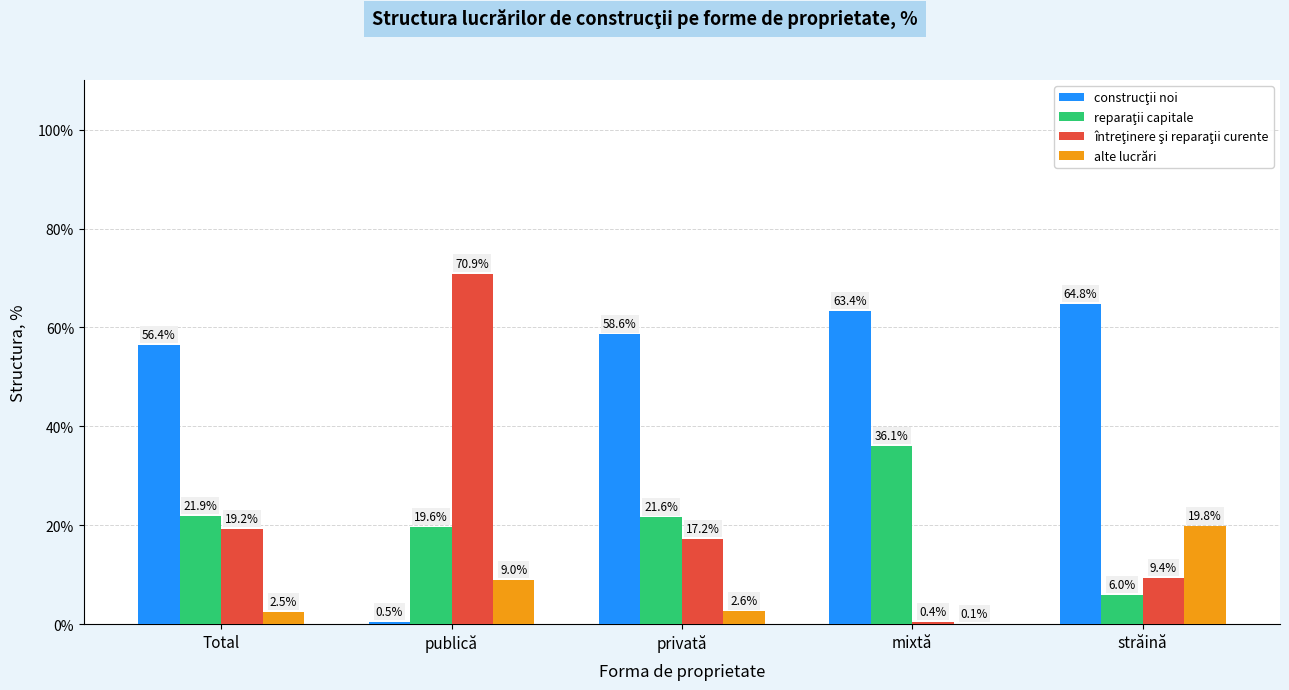

What is the sum of all alte lucrări values?

34.0